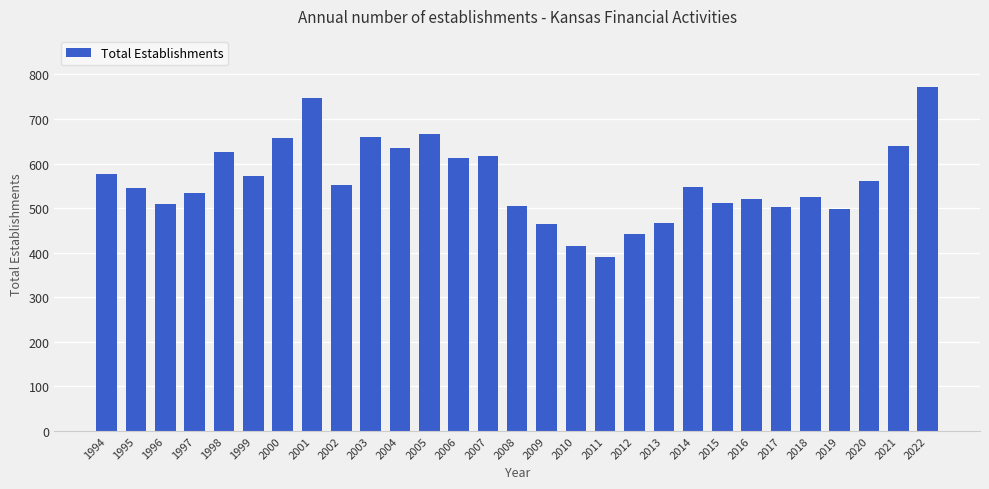

What is the average value?

561